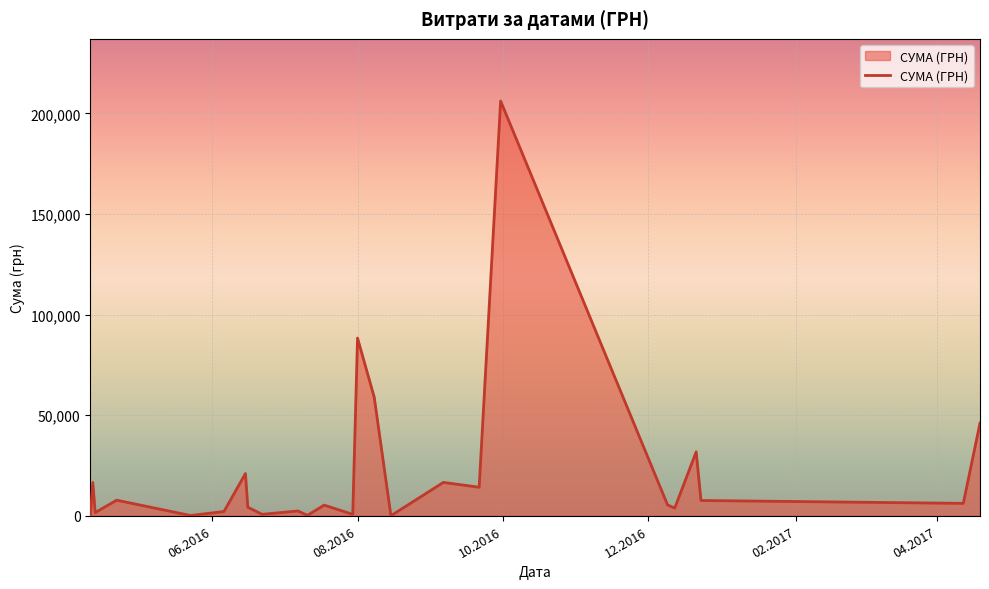

Does the chart have visible grid lines?

Yes